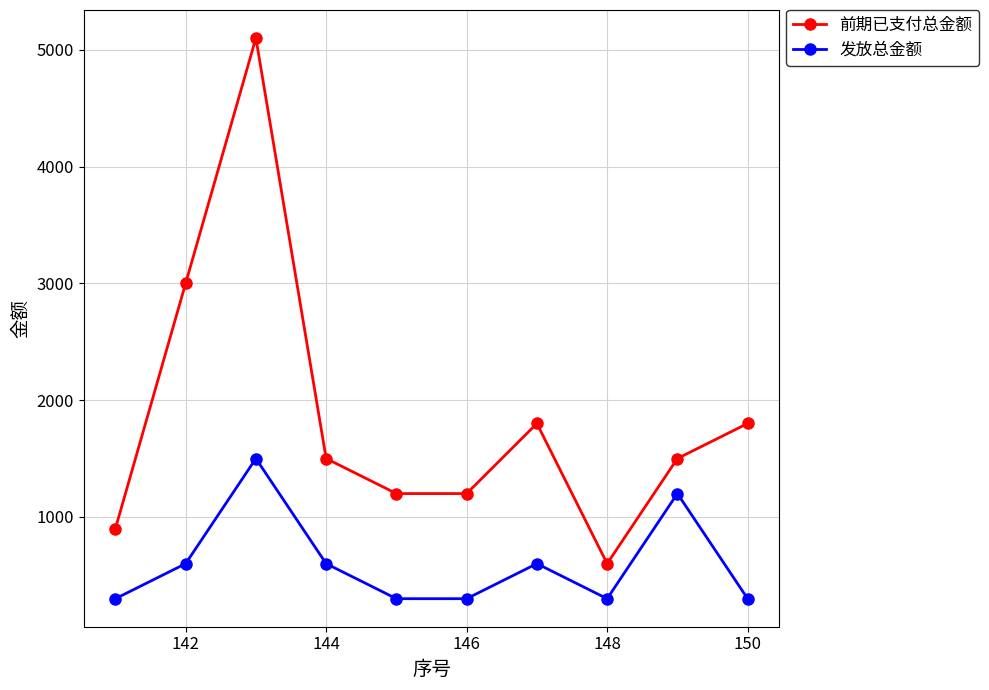

List the series in order of their peak value, highest first.

前期已支付总金额, 发放总金额